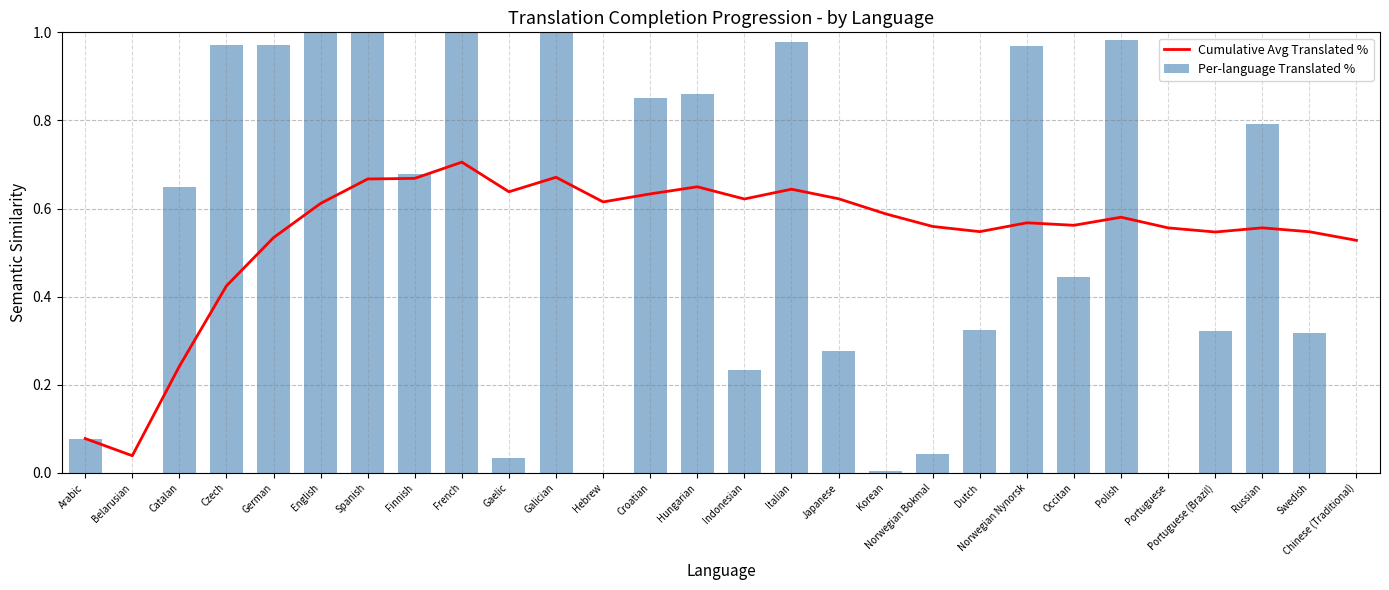

The value of Cumulative Avg Translated % at Hebrew is 0.9. True or false?

False